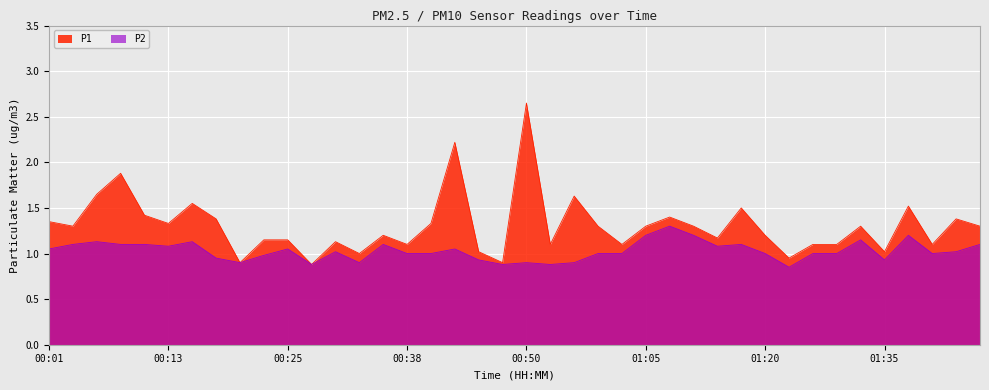

The value of P1 at 01:03 is 1.1. True or false?

True